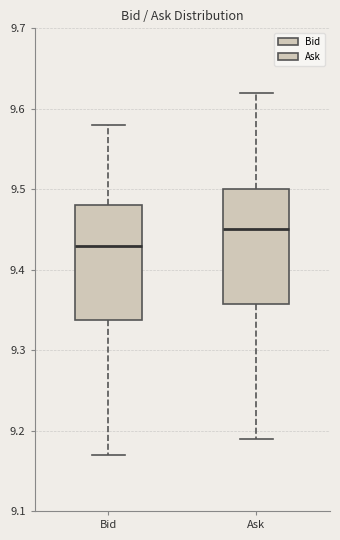

Where is the upper edge of the box for Ask on the y-axis? The values are not printed on the chart, so give them approximately, as read against the axis.

9.50